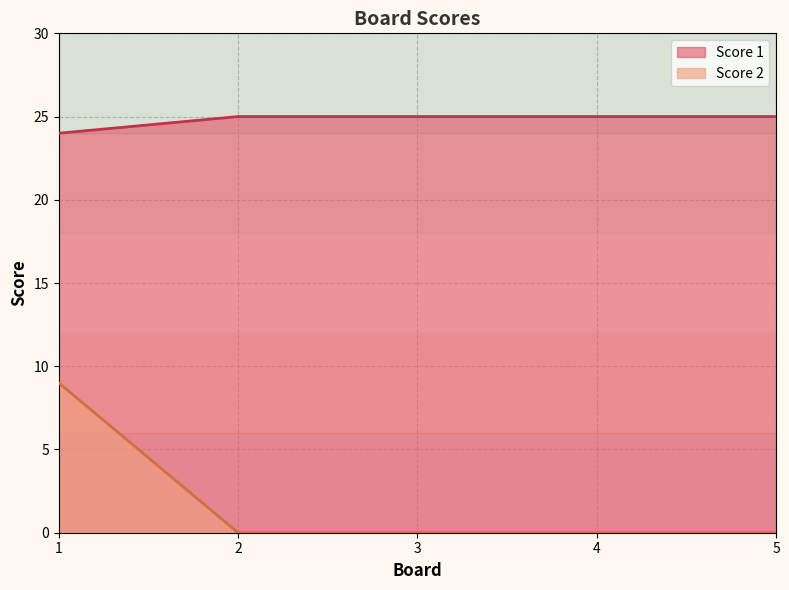

Rank the series by their average value, from highest to lowest.

Score 1, Score 2